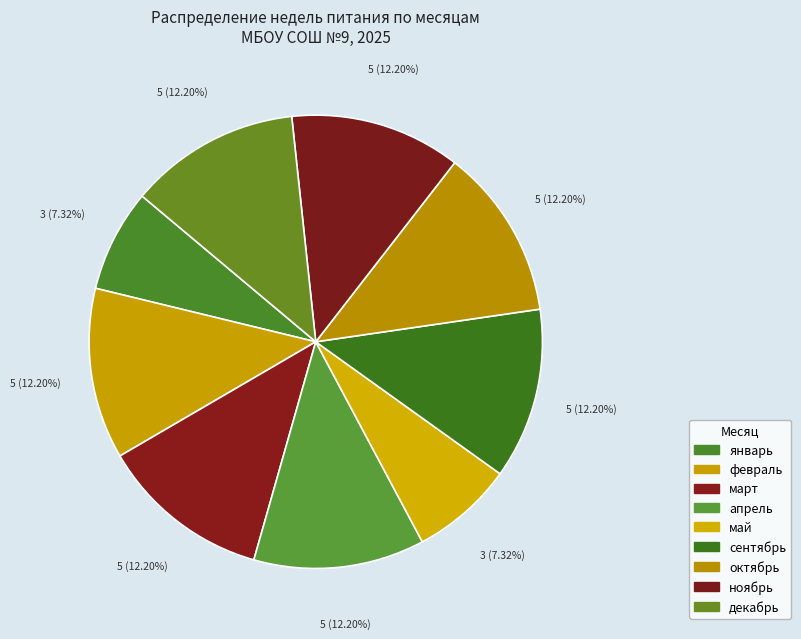

Count the number of slices in the pie.

9